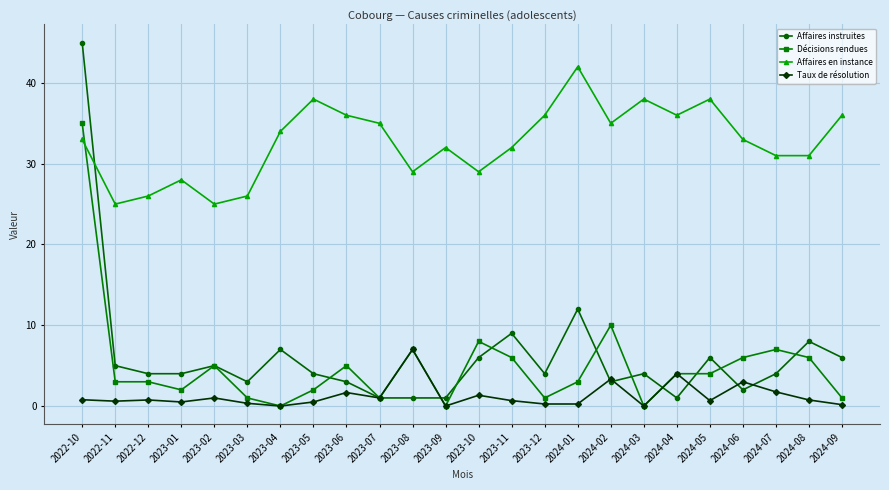

At which category does the chart reach its peak across all series?

2022-10